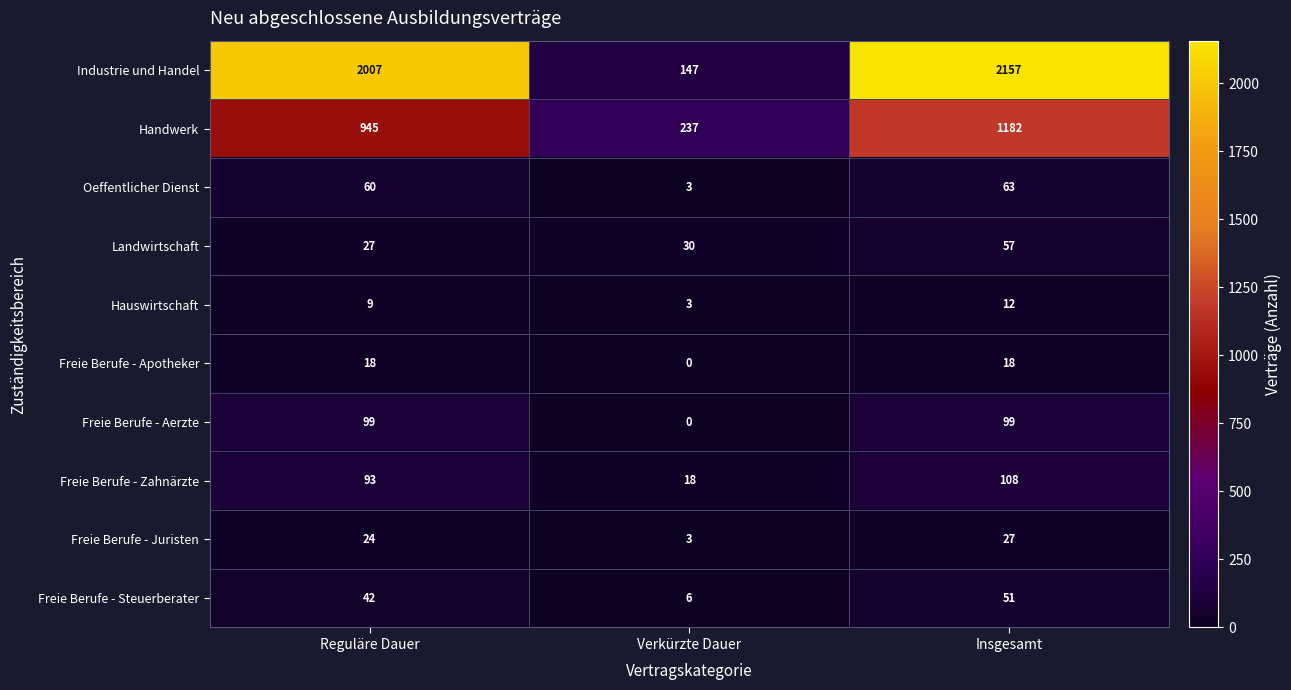

List the series in order of their peak value, lowest first.

Hauswirtschaft, Freie Berufe - Apotheker, Freie Berufe - Juristen, Freie Berufe - Steuerberater, Landwirtschaft, Oeffentlicher Dienst, Freie Berufe - Aerzte, Freie Berufe - Zahnärzte, Handwerk, Industrie und Handel